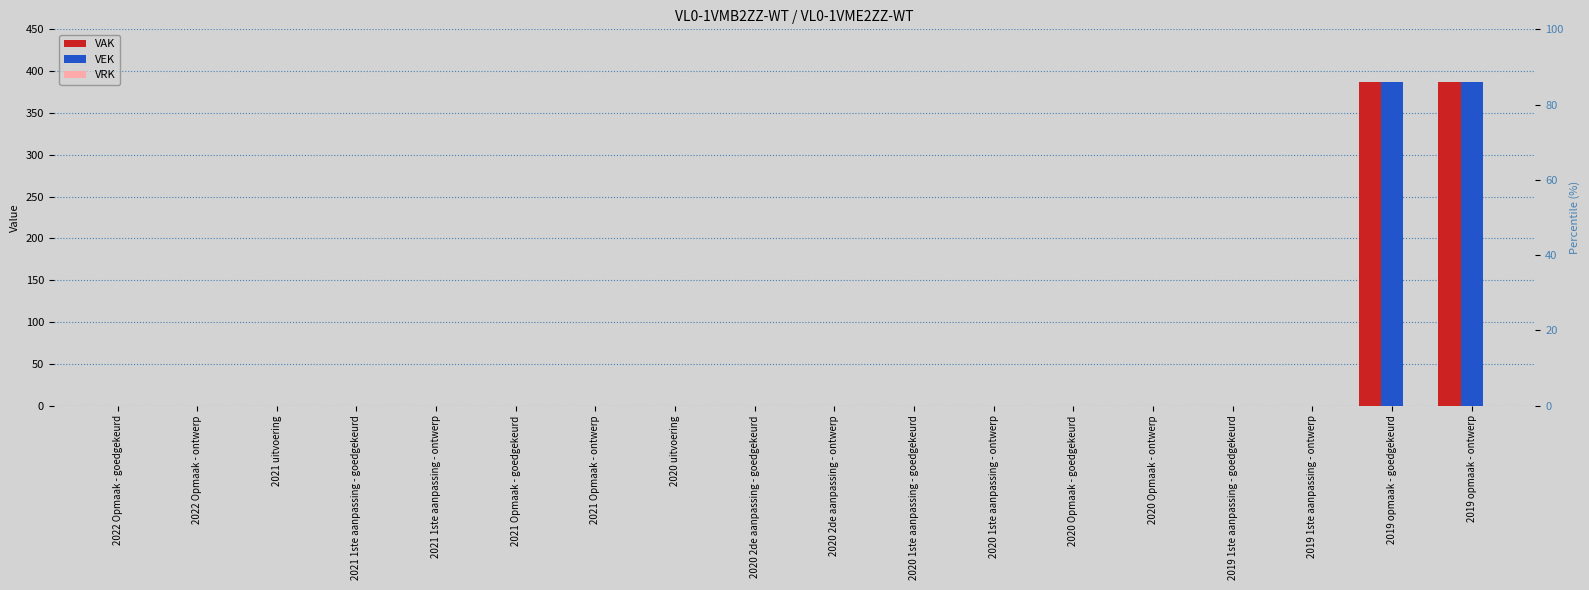

At how many categories does at least one series exceed 44?

2